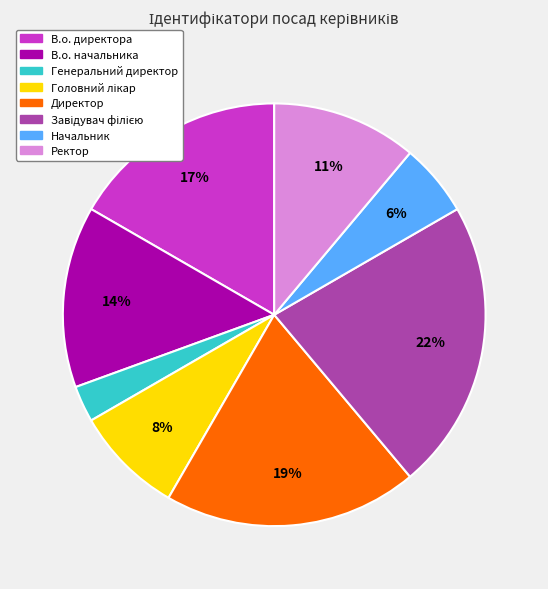

What is the smallest slice in the pie chart?

Генеральний директор